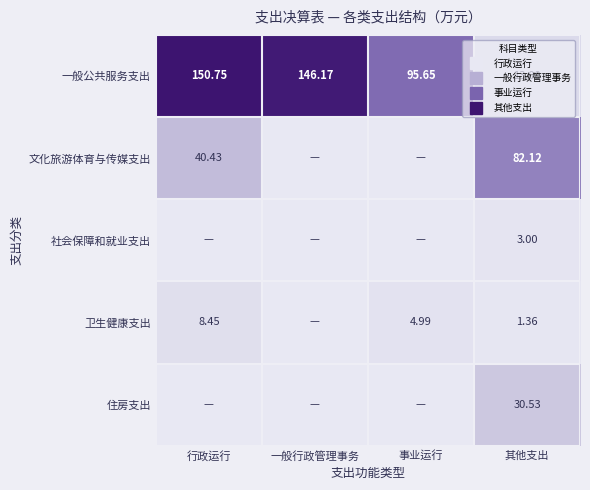

At how many categories does at least one series exceed 26?

4